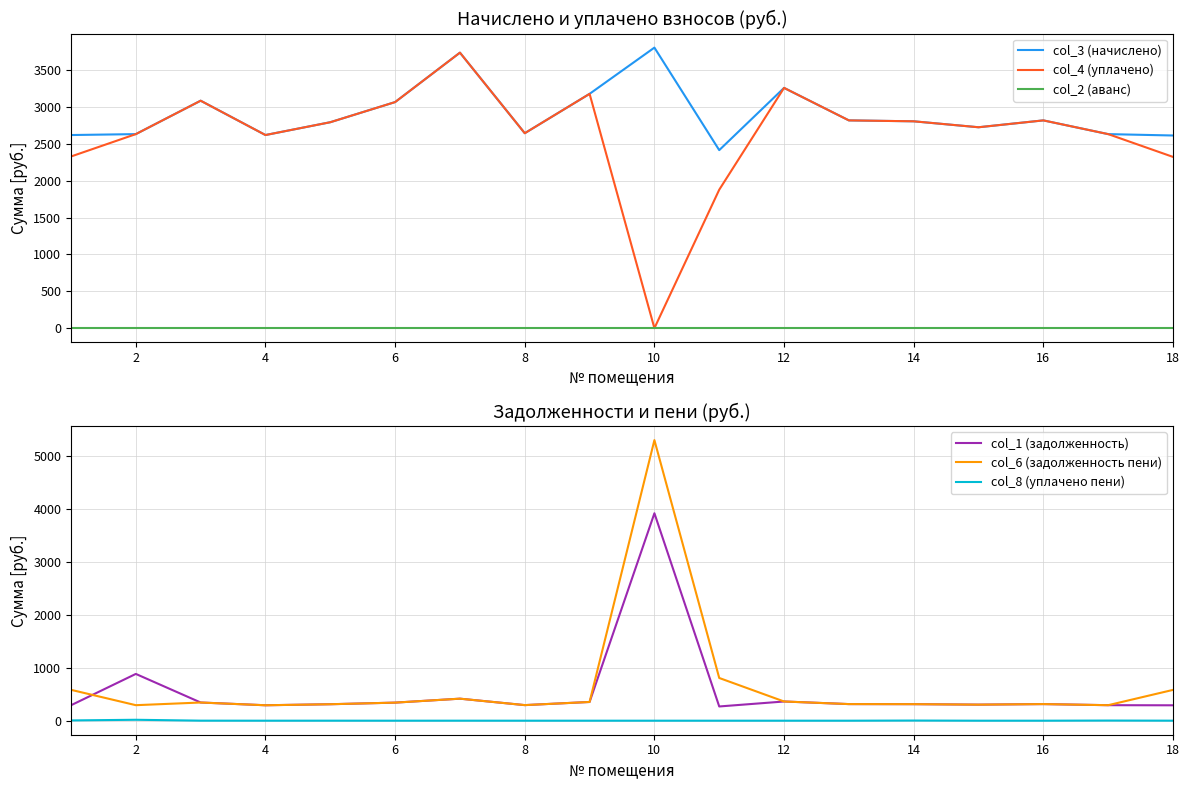

What is the difference between the maximum and minimum values in the col_3 (начислено) series?

1391.0